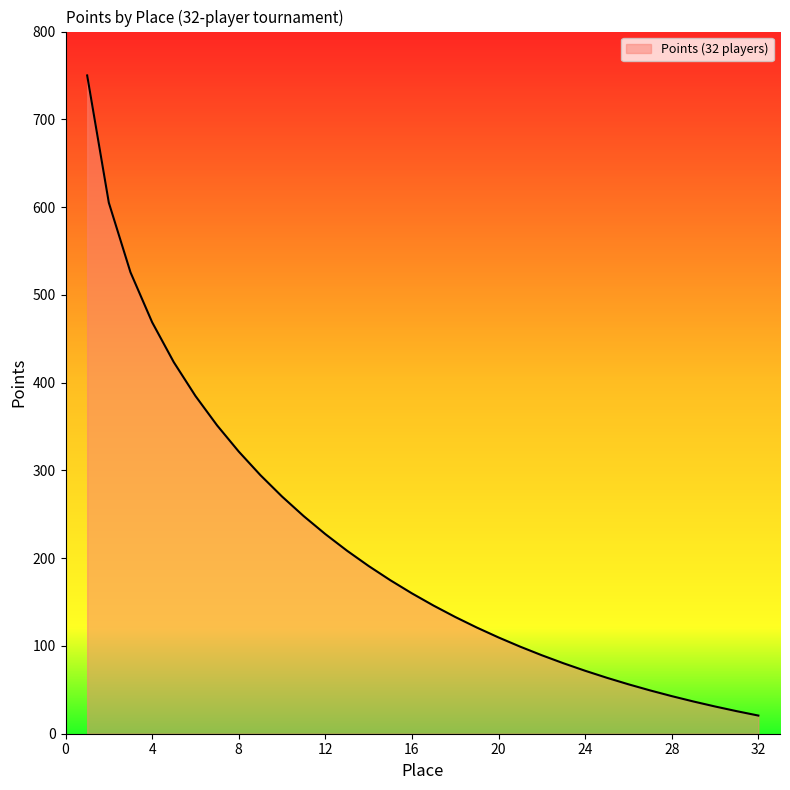

What is the maximum value shown in the chart?

750.0